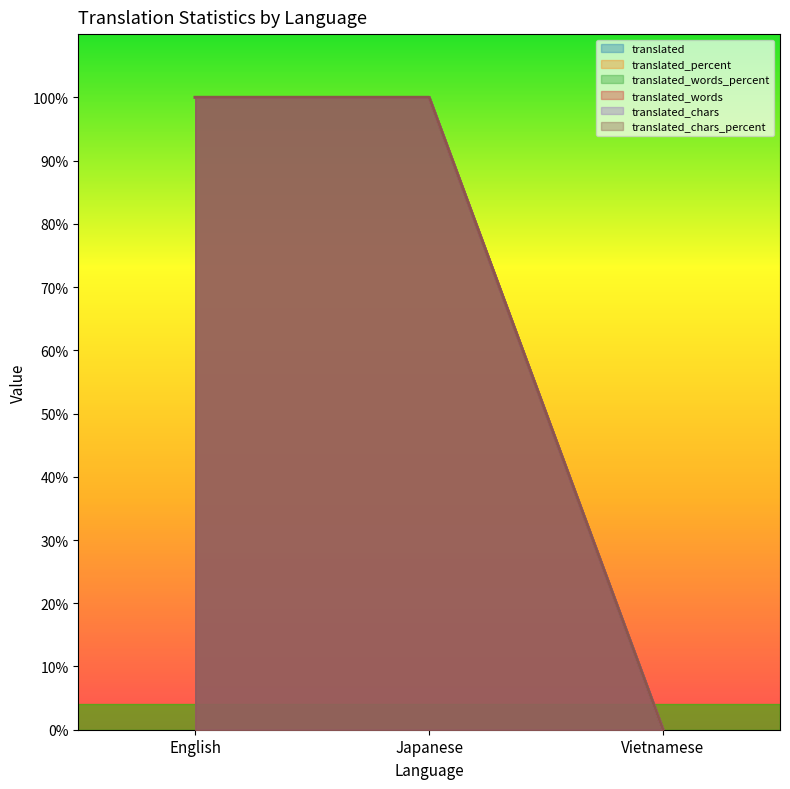

Between Japanese and Vietnamese, which series saw the biggest shift?

translated